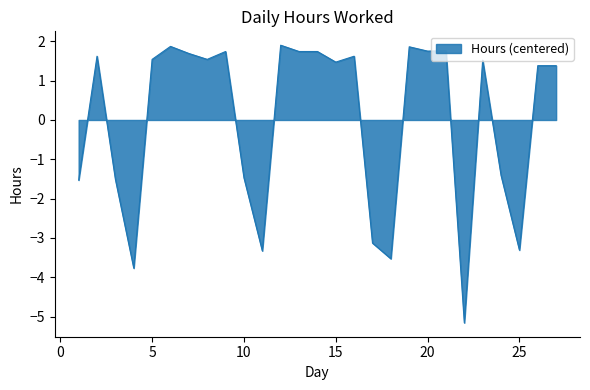

What is the difference between the maximum and minimum values?

7.1